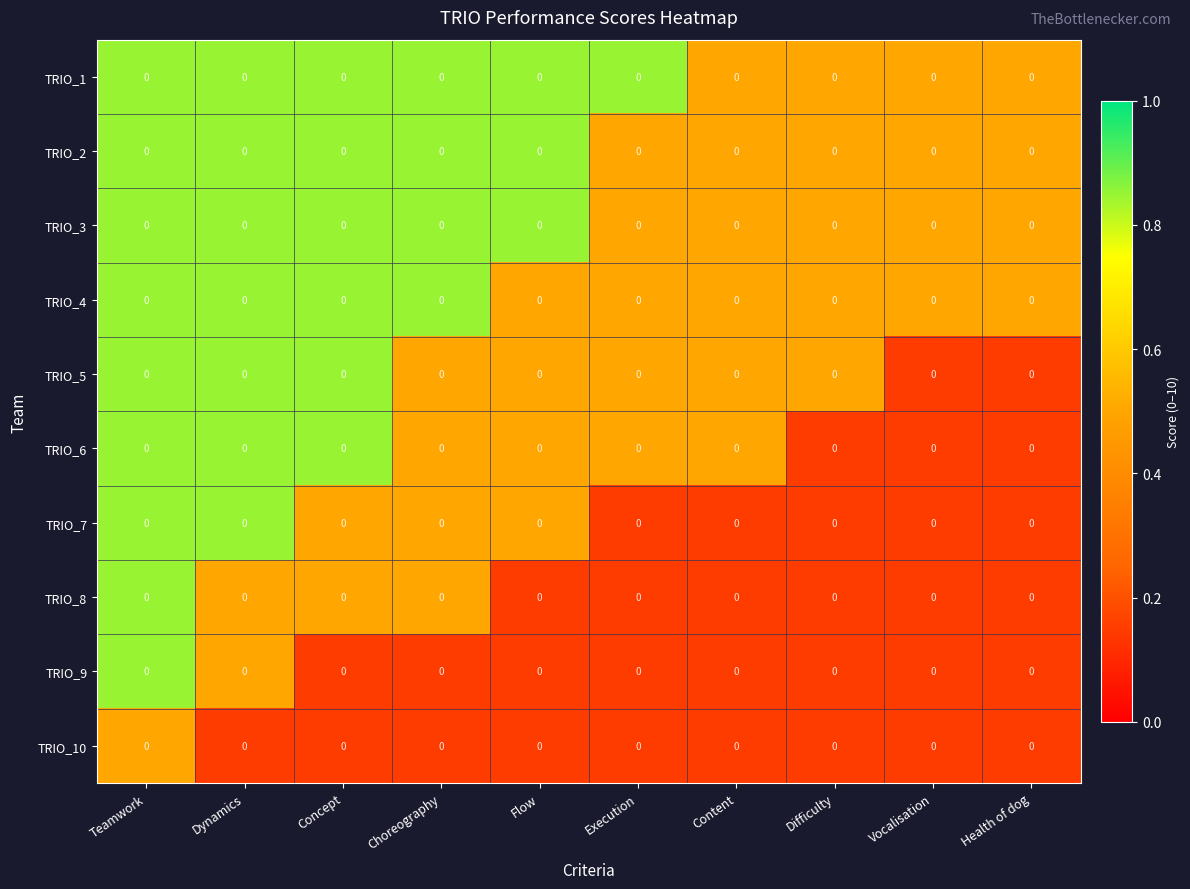

Reading left to right, list all the values displayed in this chart.

TRIO_1: Teamwork=0.0	Dynamics=0.0	Concept=0.0	Choreography=0.0	Flow=0.0	Execution=0.0	Content=0.0	Difficulty=0.0	Vocalisation=0.0	Health of dog=0.0
TRIO_2: Teamwork=0.0	Dynamics=0.0	Concept=0.0	Choreography=0.0	Flow=0.0	Execution=0.0	Content=0.0	Difficulty=0.0	Vocalisation=0.0	Health of dog=0.0
TRIO_3: Teamwork=0.0	Dynamics=0.0	Concept=0.0	Choreography=0.0	Flow=0.0	Execution=0.0	Content=0.0	Difficulty=0.0	Vocalisation=0.0	Health of dog=0.0
TRIO_4: Teamwork=0.0	Dynamics=0.0	Concept=0.0	Choreography=0.0	Flow=0.0	Execution=0.0	Content=0.0	Difficulty=0.0	Vocalisation=0.0	Health of dog=0.0
TRIO_5: Teamwork=0.0	Dynamics=0.0	Concept=0.0	Choreography=0.0	Flow=0.0	Execution=0.0	Content=0.0	Difficulty=0.0	Vocalisation=0.0	Health of dog=0.0
TRIO_6: Teamwork=0.0	Dynamics=0.0	Concept=0.0	Choreography=0.0	Flow=0.0	Execution=0.0	Content=0.0	Difficulty=0.0	Vocalisation=0.0	Health of dog=0.0
TRIO_7: Teamwork=0.0	Dynamics=0.0	Concept=0.0	Choreography=0.0	Flow=0.0	Execution=0.0	Content=0.0	Difficulty=0.0	Vocalisation=0.0	Health of dog=0.0
TRIO_8: Teamwork=0.0	Dynamics=0.0	Concept=0.0	Choreography=0.0	Flow=0.0	Execution=0.0	Content=0.0	Difficulty=0.0	Vocalisation=0.0	Health of dog=0.0
TRIO_9: Teamwork=0.0	Dynamics=0.0	Concept=0.0	Choreography=0.0	Flow=0.0	Execution=0.0	Content=0.0	Difficulty=0.0	Vocalisation=0.0	Health of dog=0.0
TRIO_10: Teamwork=0.0	Dynamics=0.0	Concept=0.0	Choreography=0.0	Flow=0.0	Execution=0.0	Content=0.0	Difficulty=0.0	Vocalisation=0.0	Health of dog=0.0